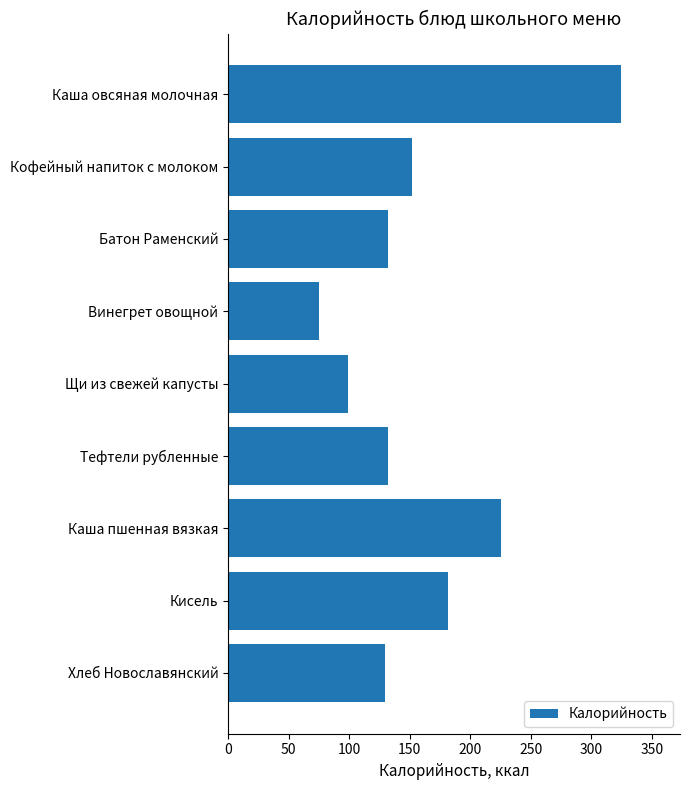

At which label is the value closest to 199?

Кисель